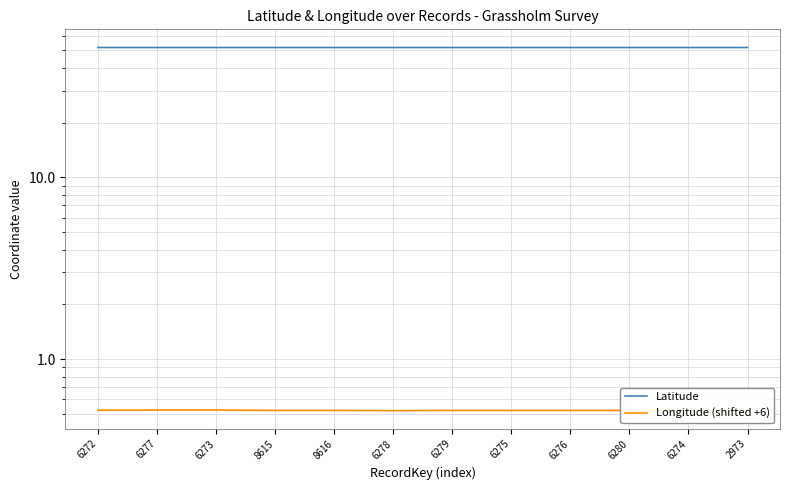

True or false: Longitude (shifted +6) and Latitude cross at least once.

False